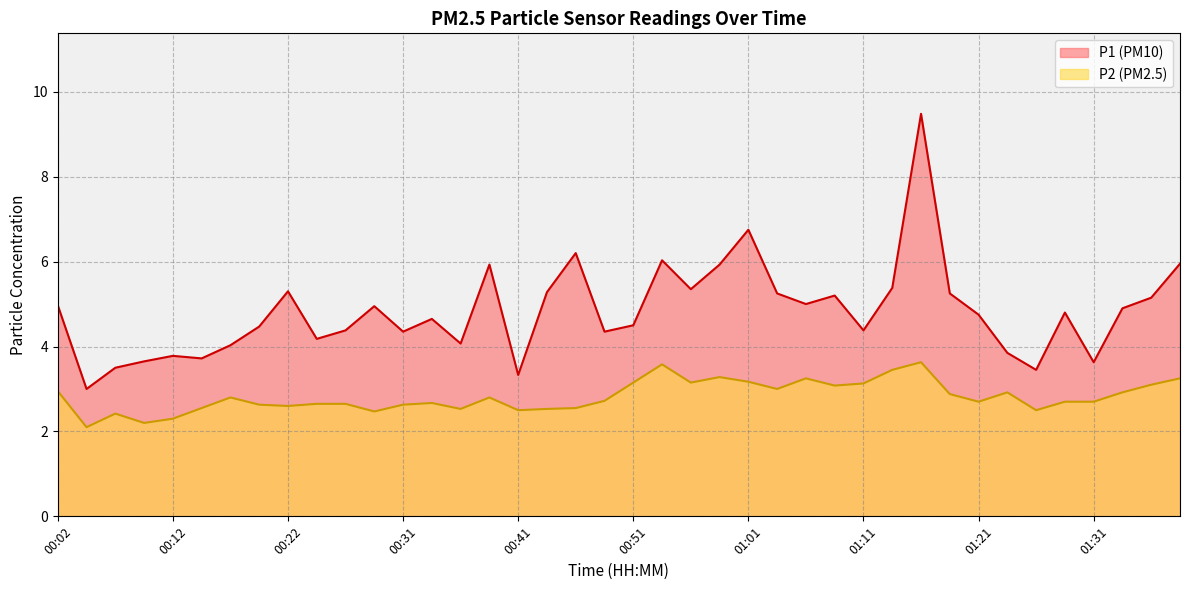

What is the value of the P1 point at the 15th from the left?

4.1